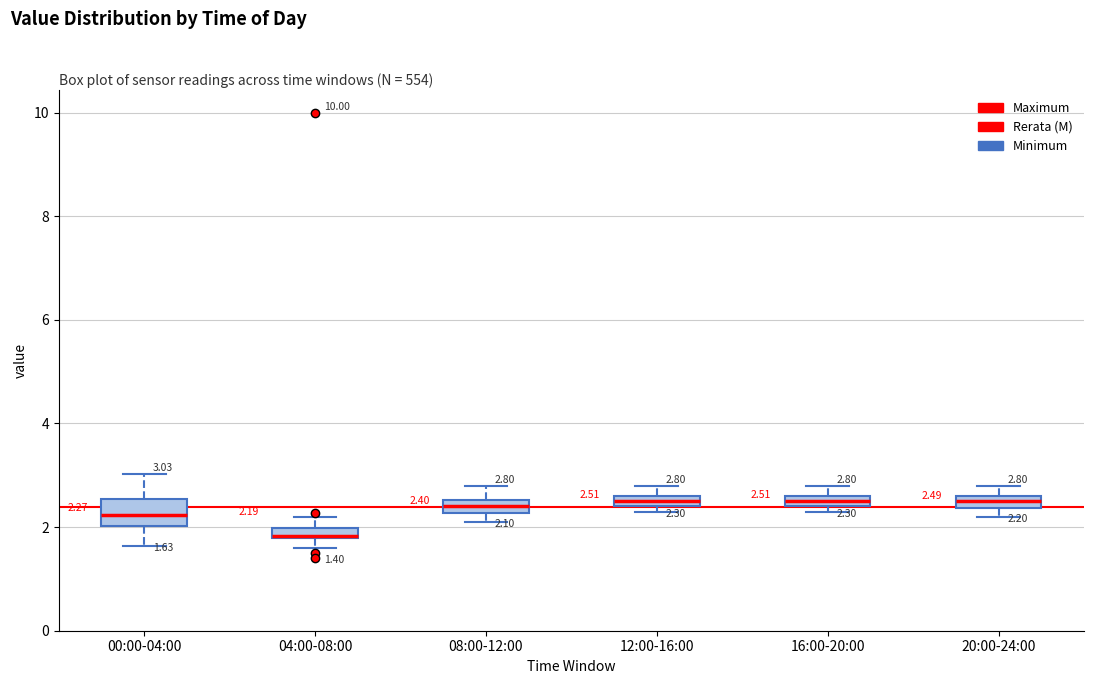

Which box is the tallest, from its lower edge to its upper edge?

00:00-04:00